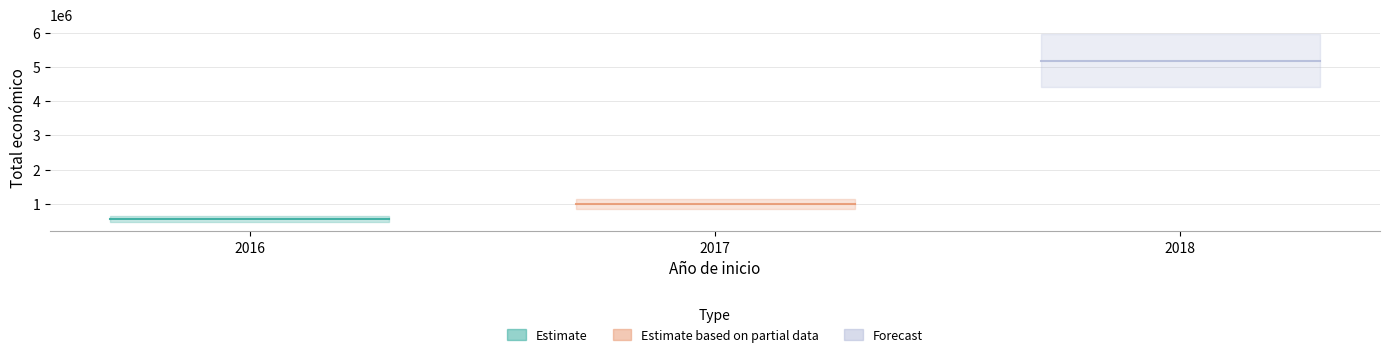

Does the chart display data point markers on the line(s)?

No